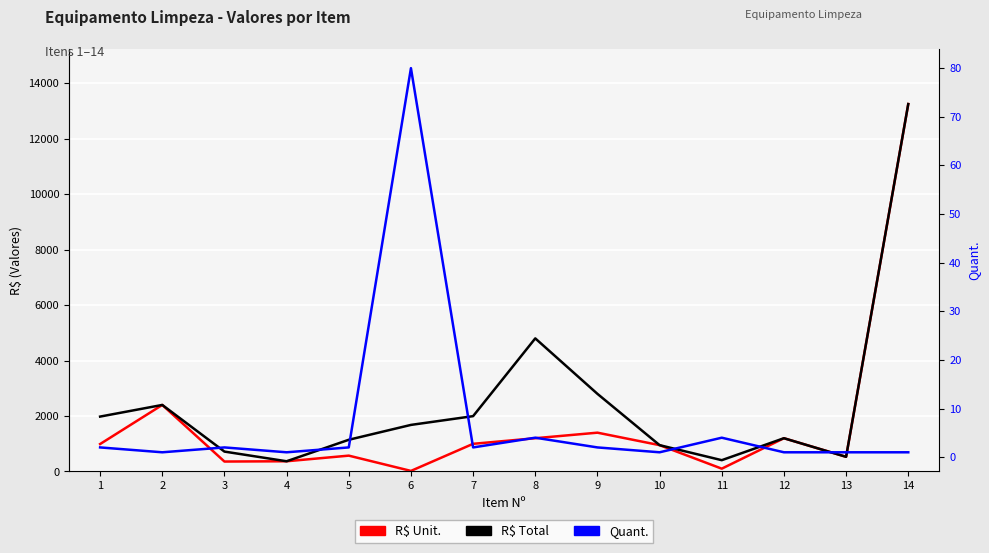

Is it true that R$ Unit. equals 998 at 7?

True